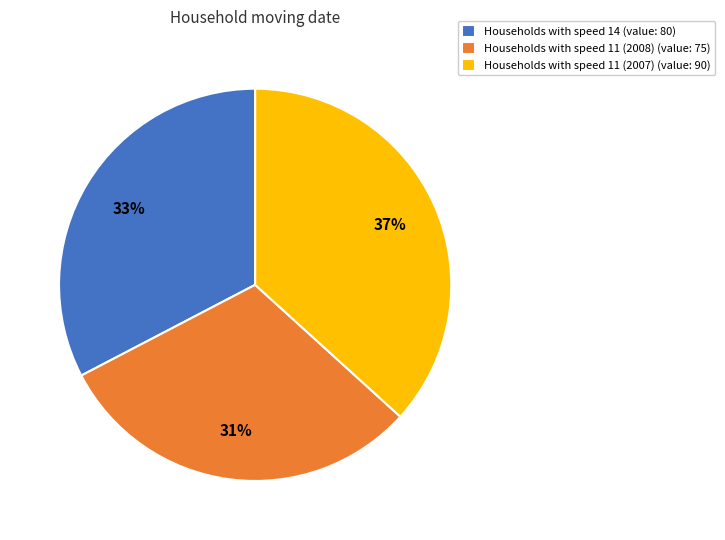

Is it true that Households with speed 11 (2007) (value: 90) is 25% of the pie?

False